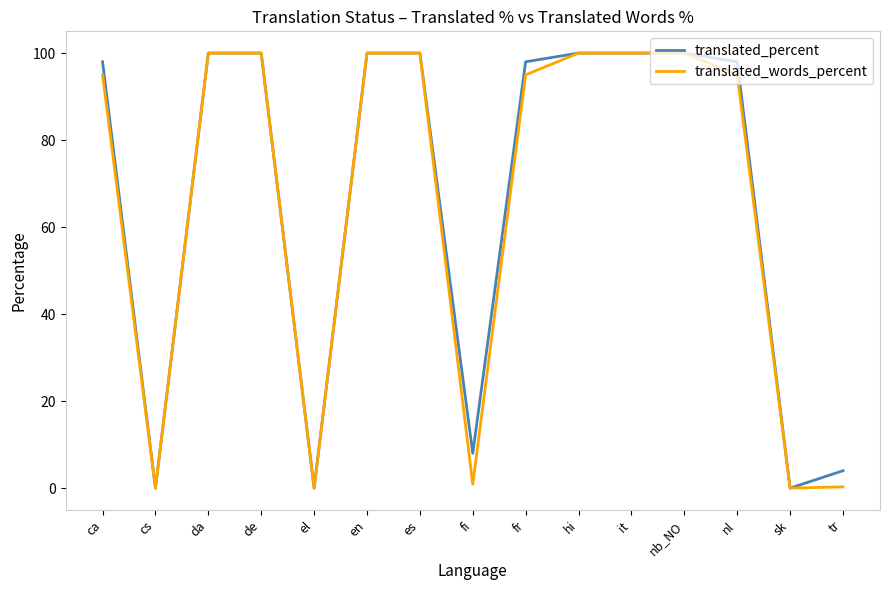

What are all the series names shown in the legend?

translated_percent, translated_words_percent